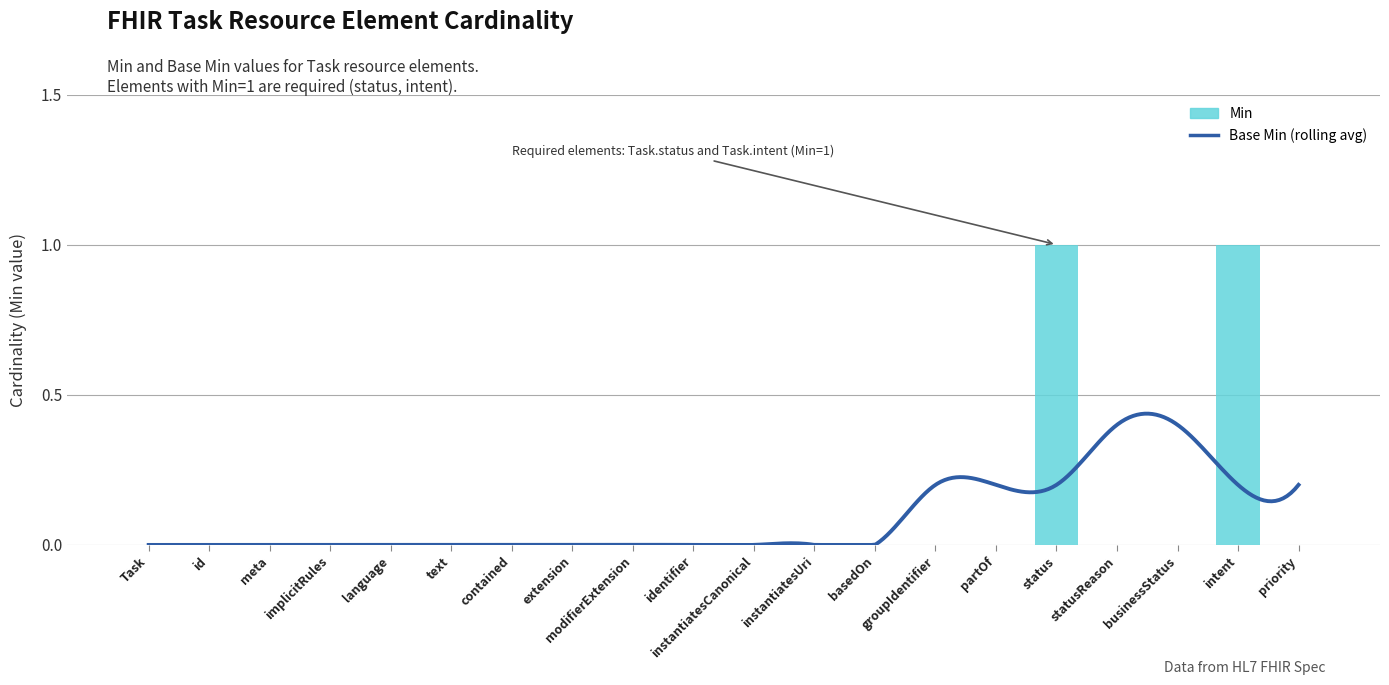

What is the sum of all values?

2